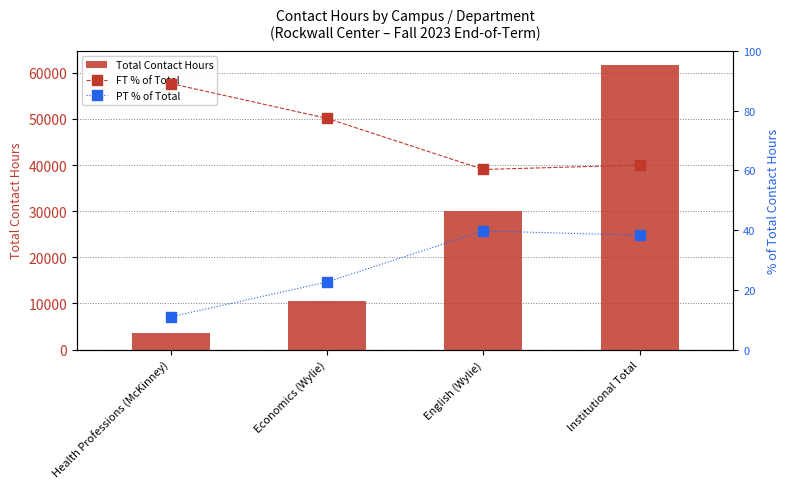

Between Economics (Wylie) and English (Wylie), which is larger?

English (Wylie)